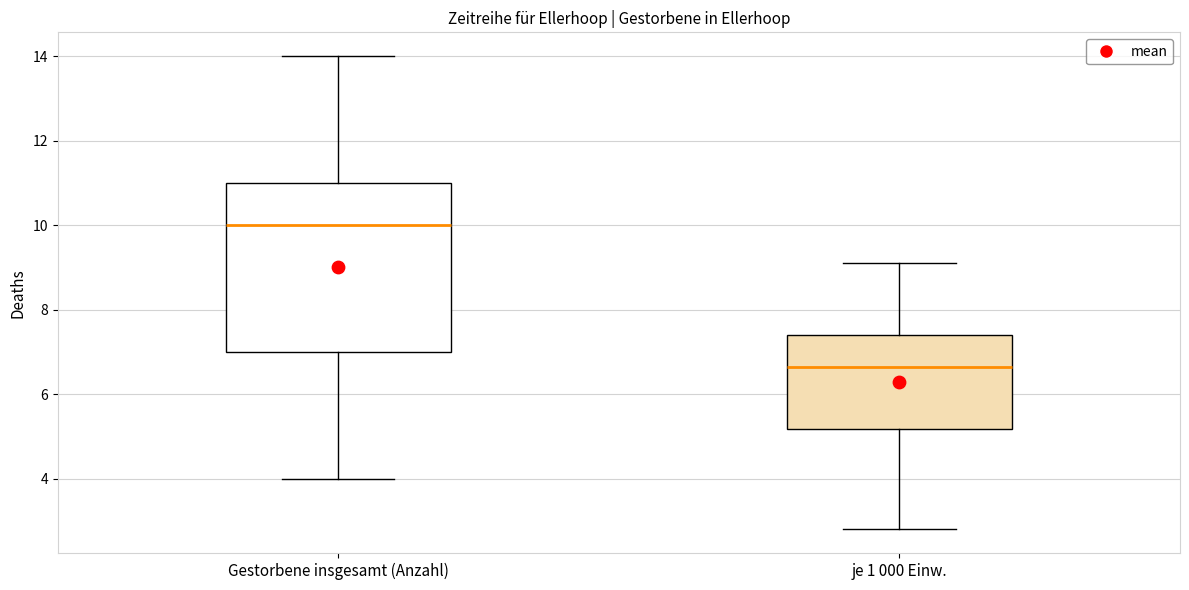

Which box is the tallest, from its lower edge to its upper edge?

Gestorbene insgesamt (Anzahl)